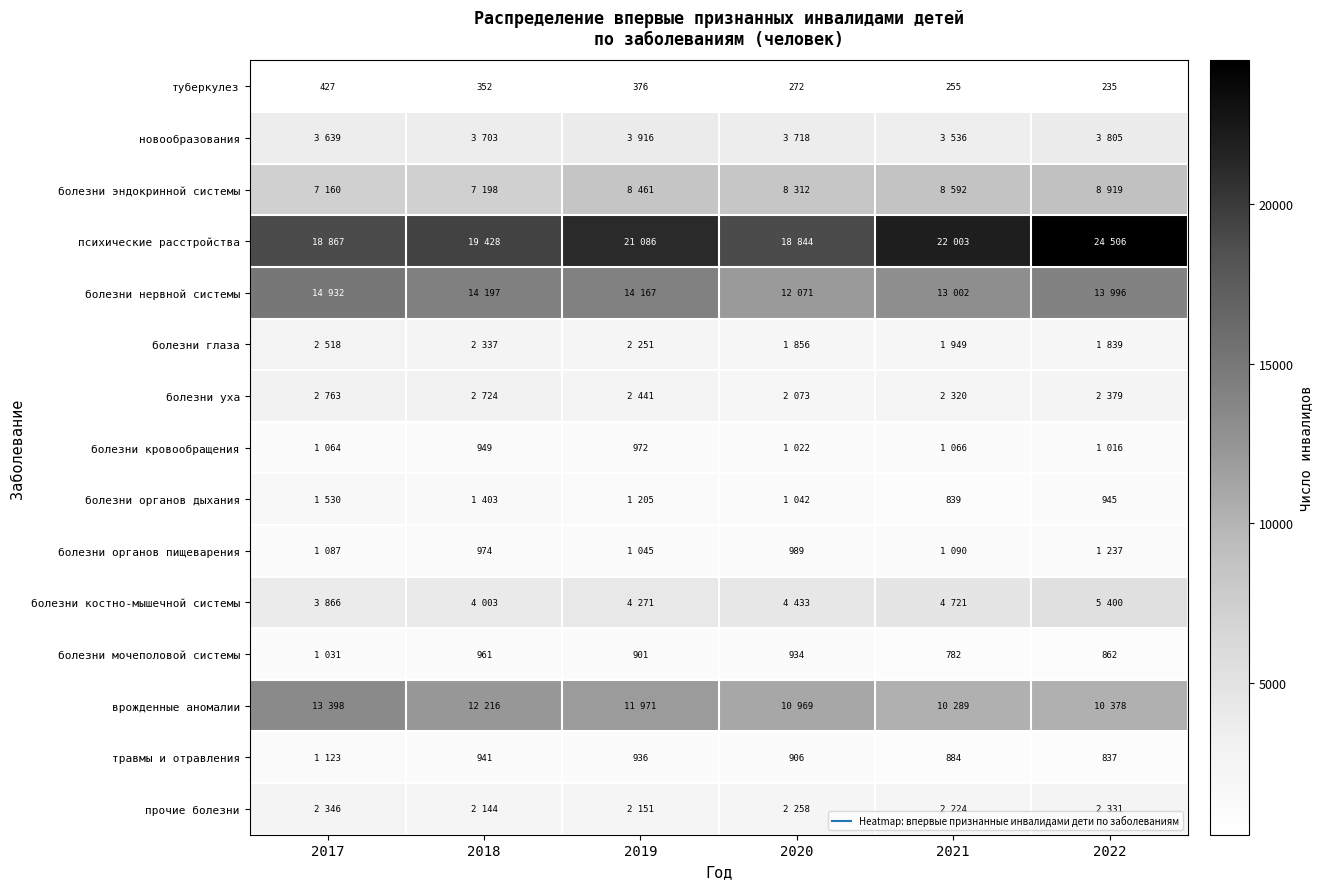

At how many categories does at least one series exceed 8785?

6